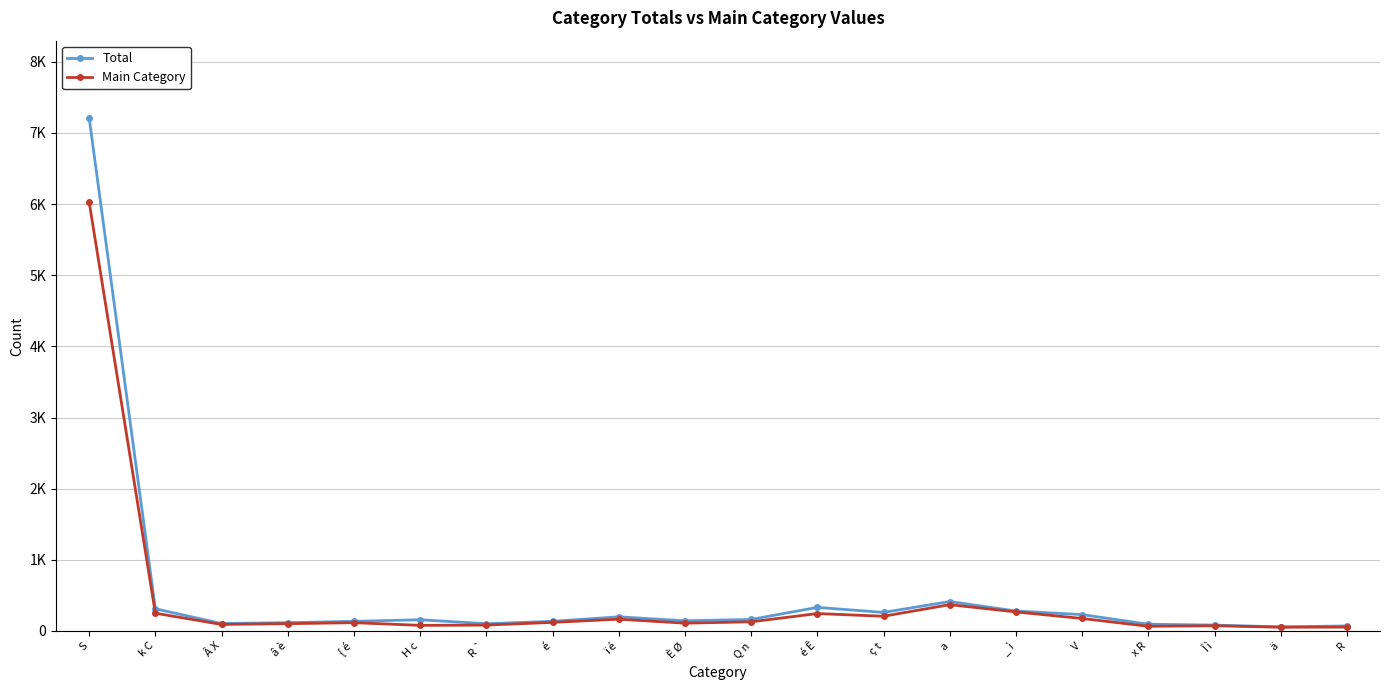

At which category does the chart reach its minimum across all series?

ä